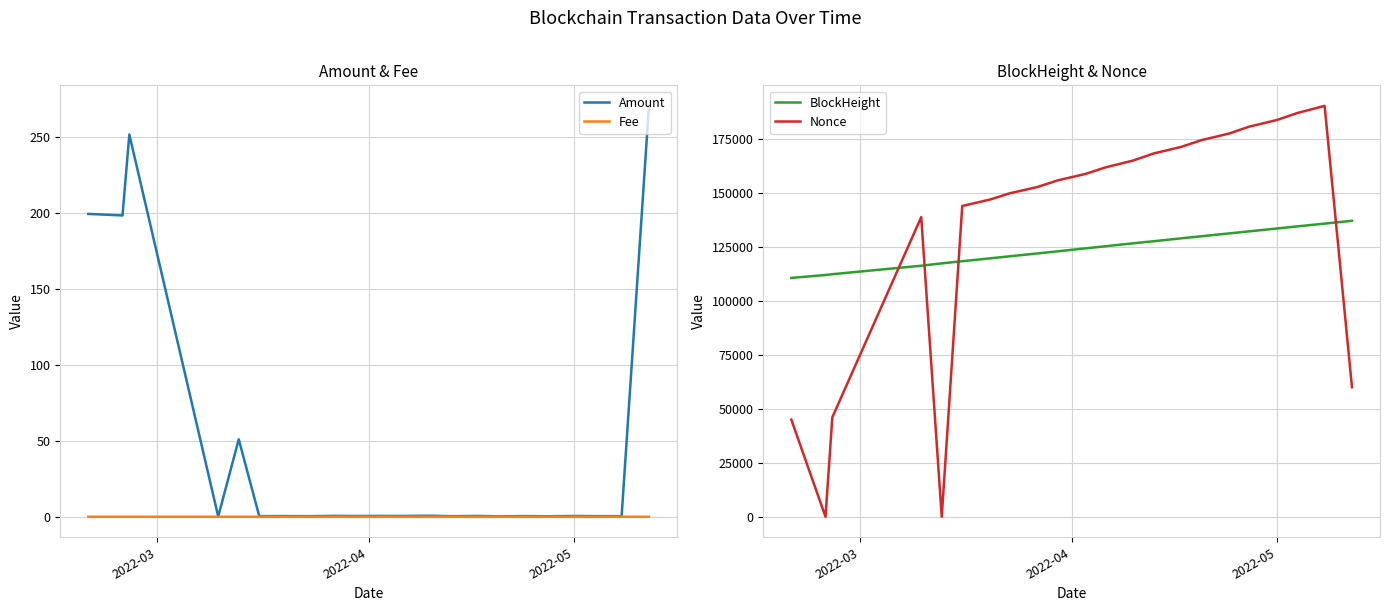

How many intersections are there between BlockHeight and Nonce?

4